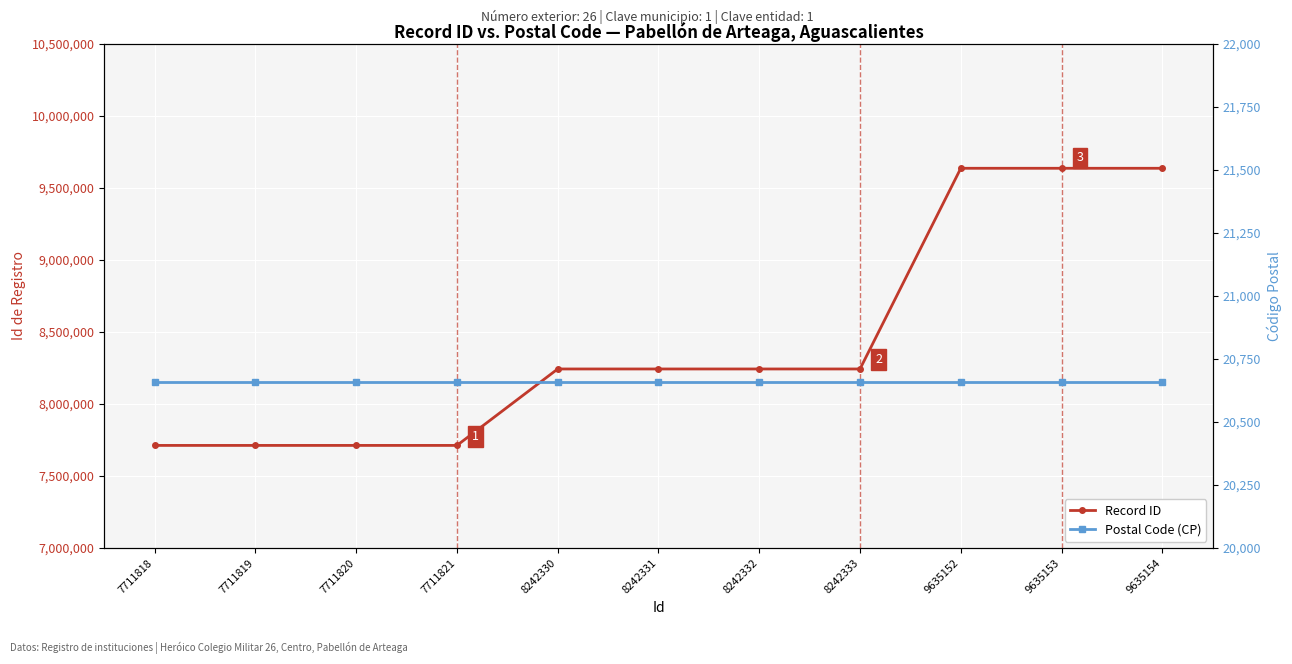

Which series has the widest spread of values?

Record ID